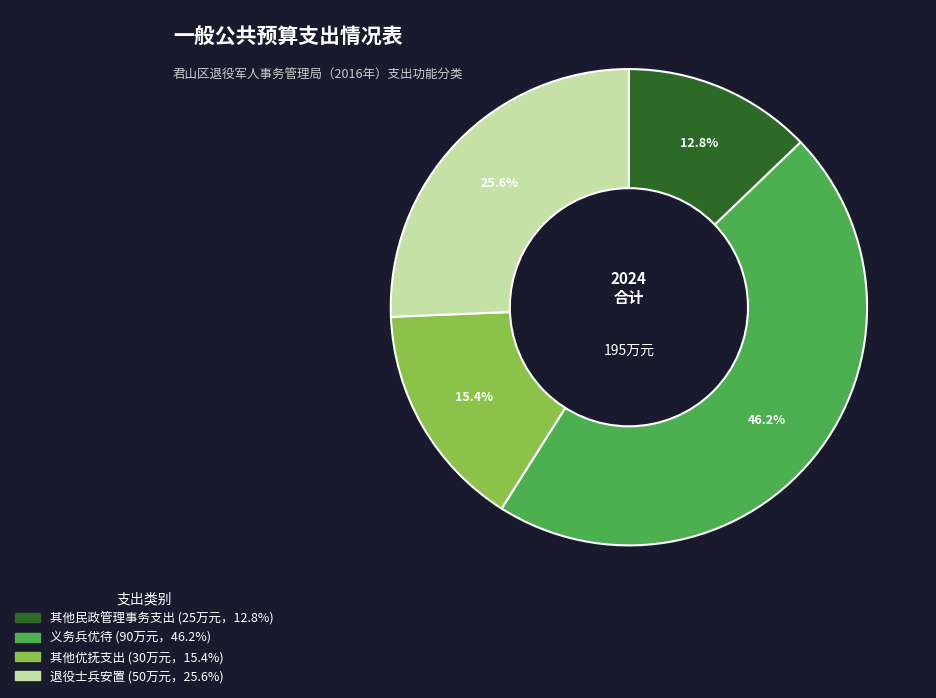

To the nearest percent, what is the difference between the 其他优抚支出 and 退役士兵安置 slice percentages?

10%